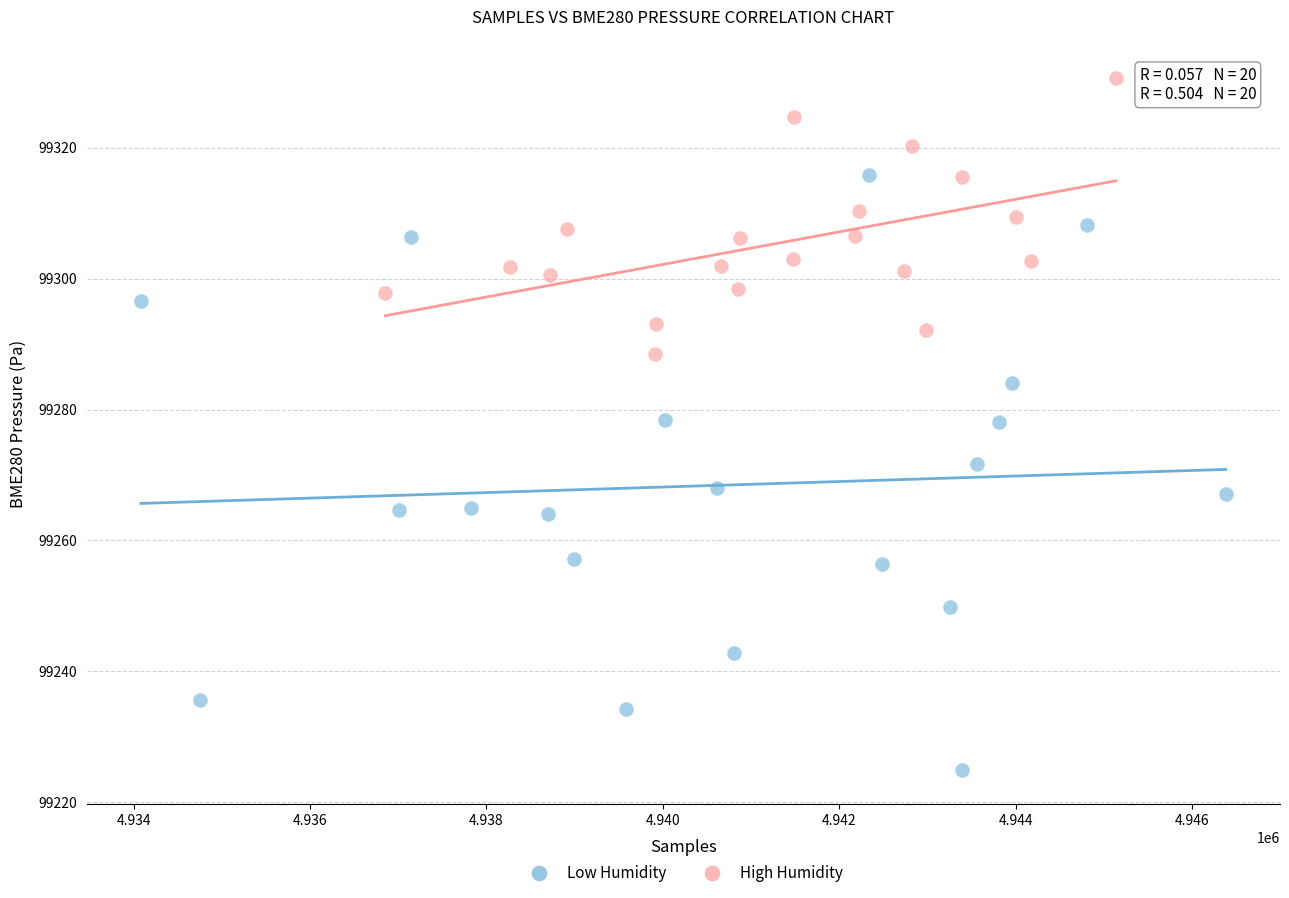

Which series reaches the minimum Y coordinate?

Low Humidity